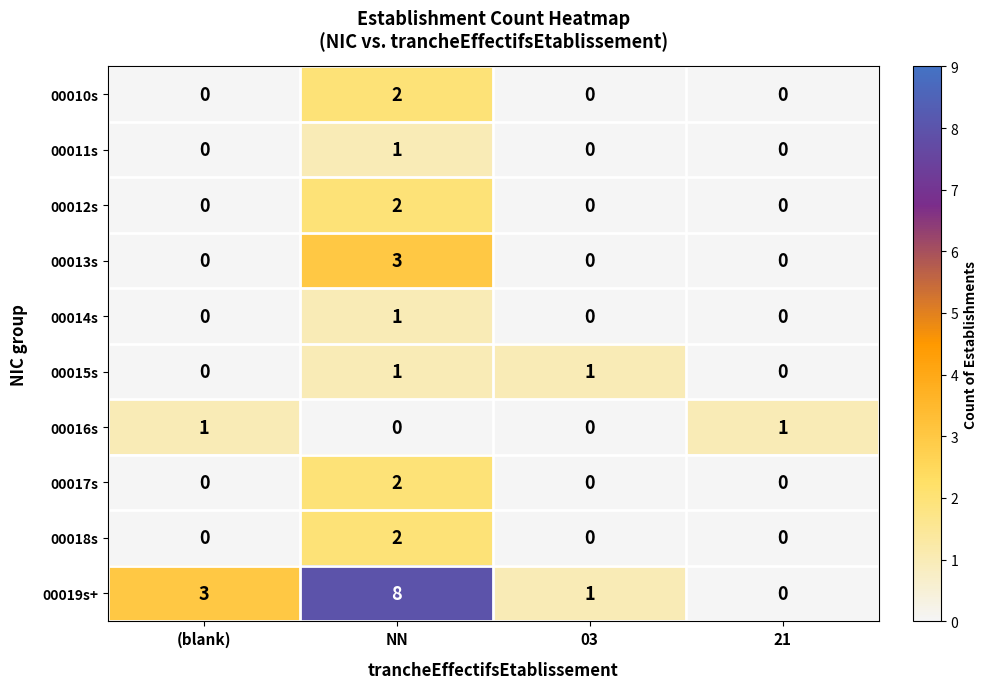

Between NN and 21, which series saw the biggest shift?

00019s+